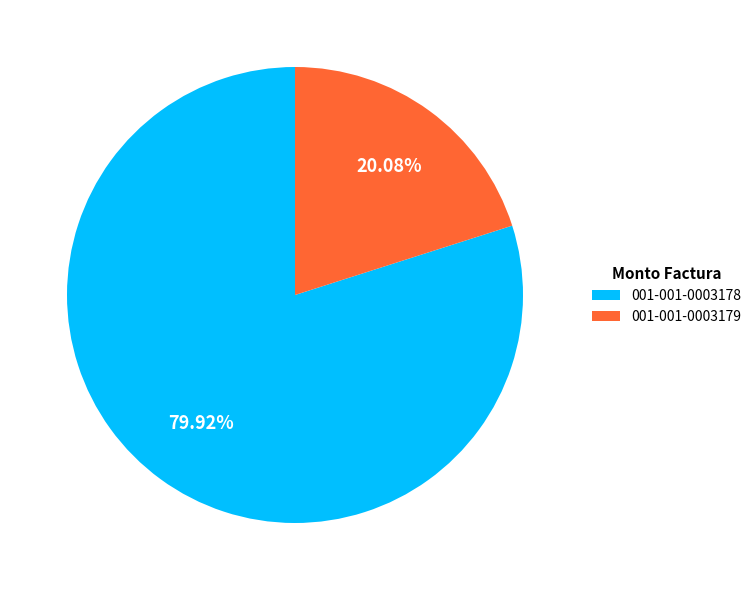

What is the largest slice in the pie chart?

001-001-0003178